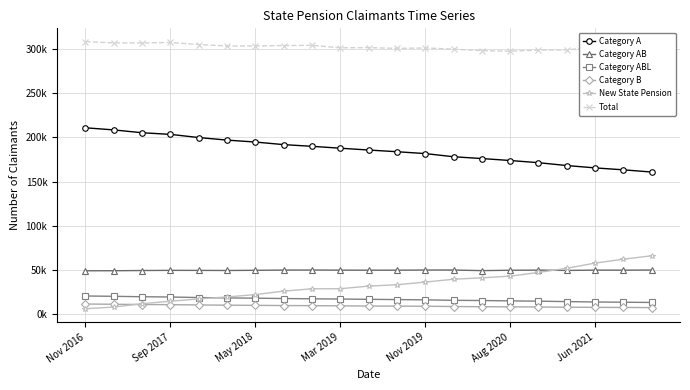

Which series has the widest spread of values?

New State Pension